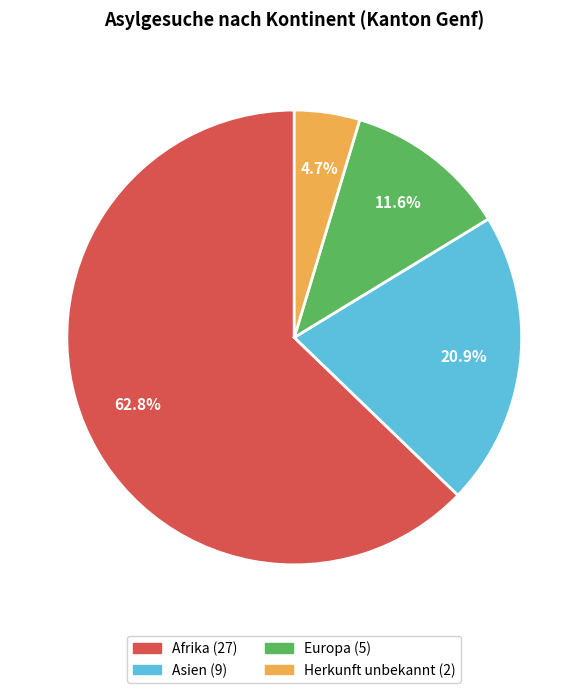

Is there any slice that represents more than half of the pie?

Yes